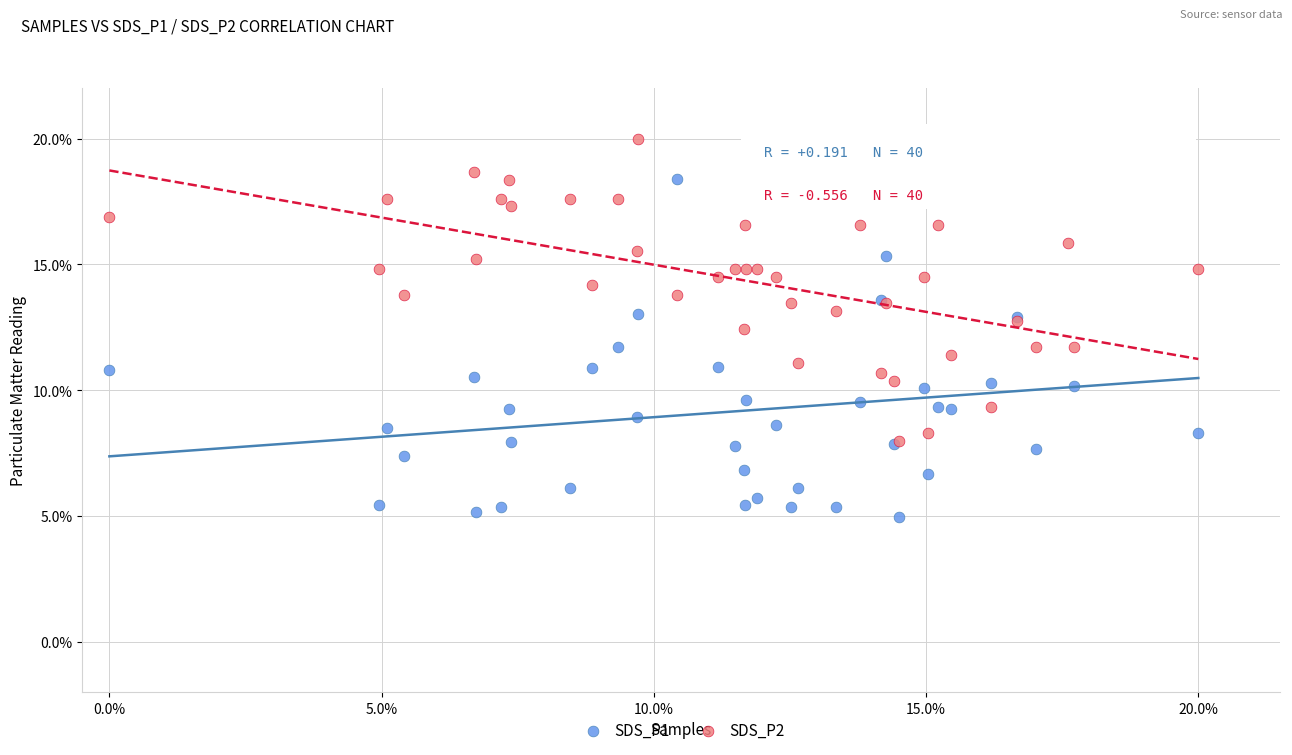

Which series has the largest Y range (max minus min)?

SDS_P1